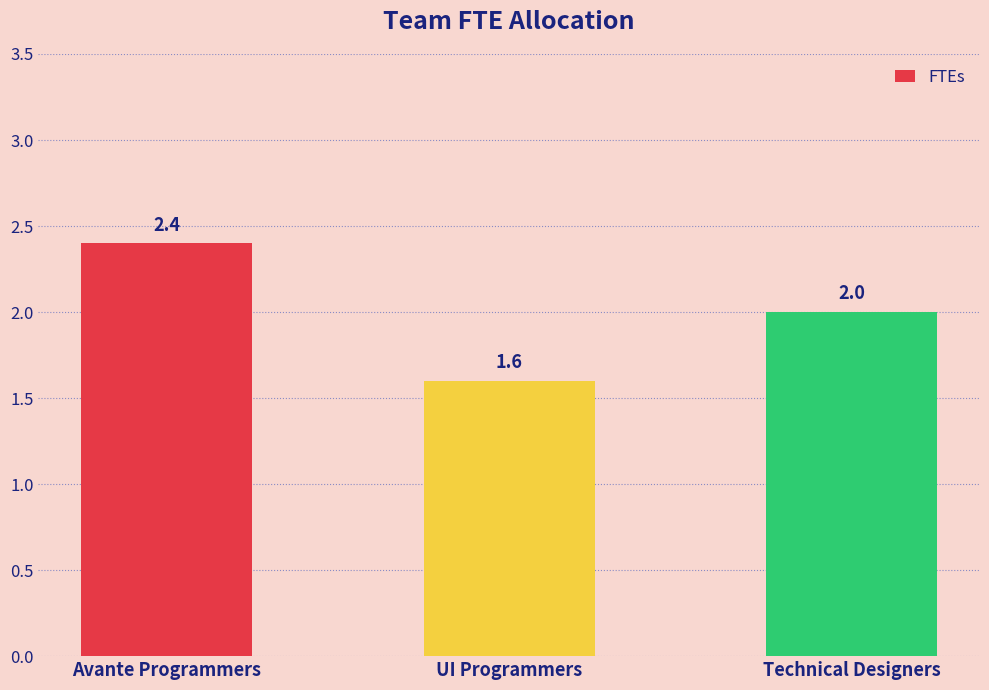

What is the difference between the maximum and minimum values?

0.8